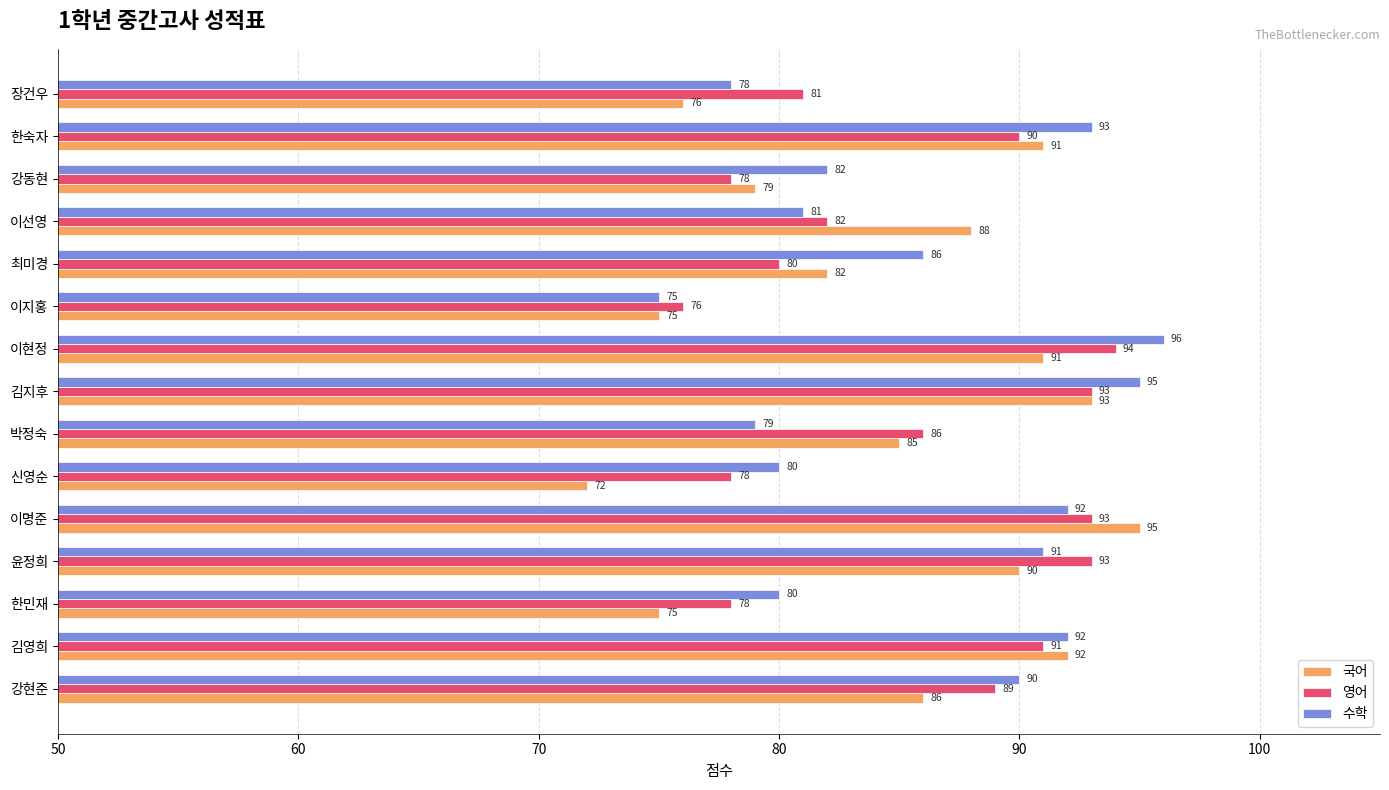

What is the average value of the 수학 series?

86